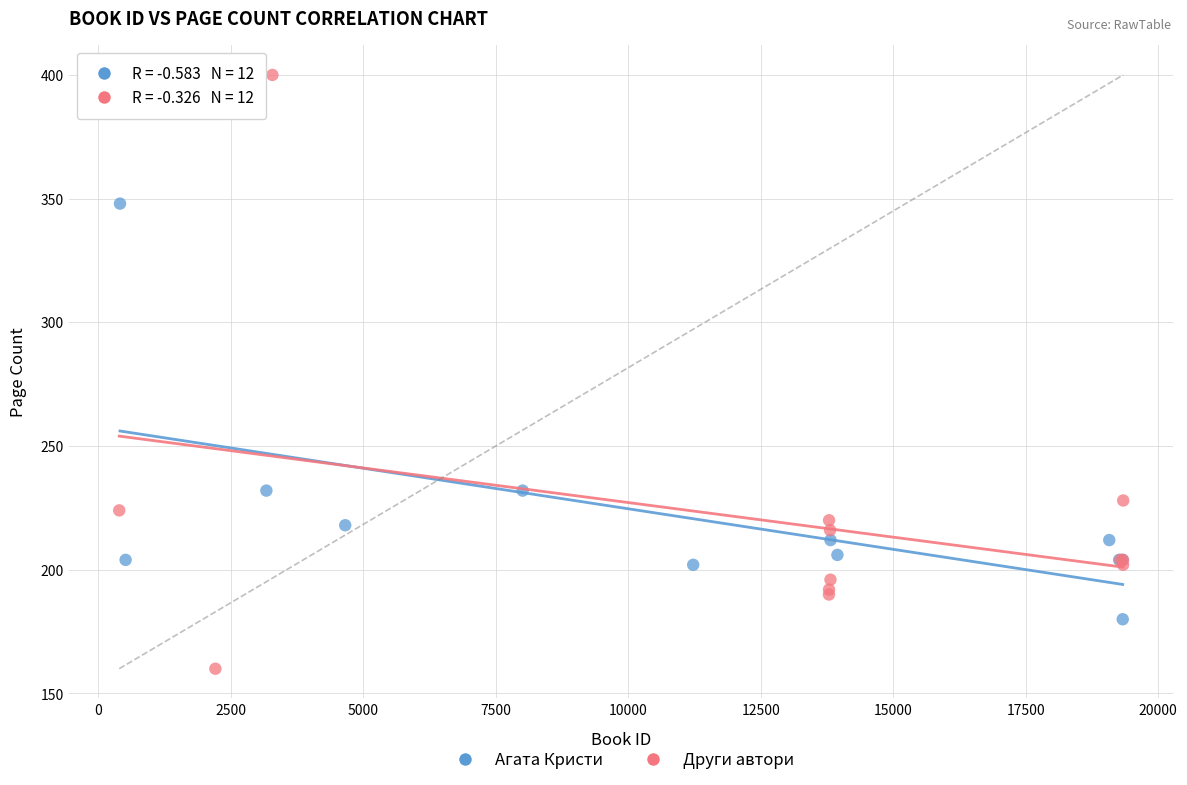

Which series contains the lowest Y value?

Други автори